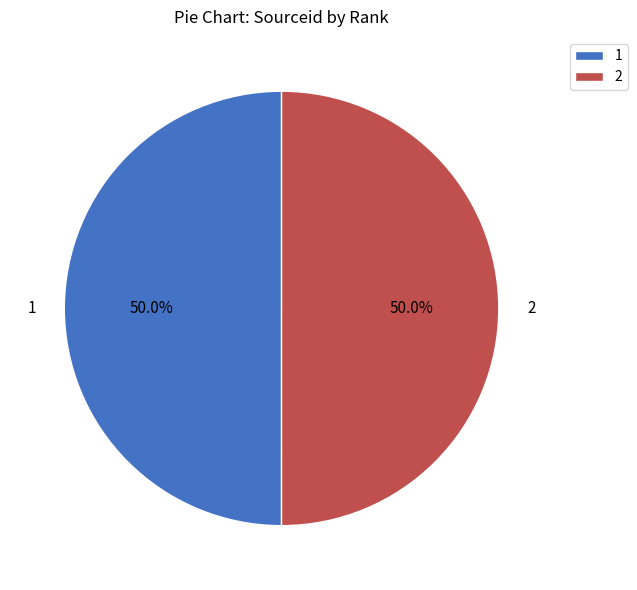

Is the sum of 1 and 2 greater than half?

Yes